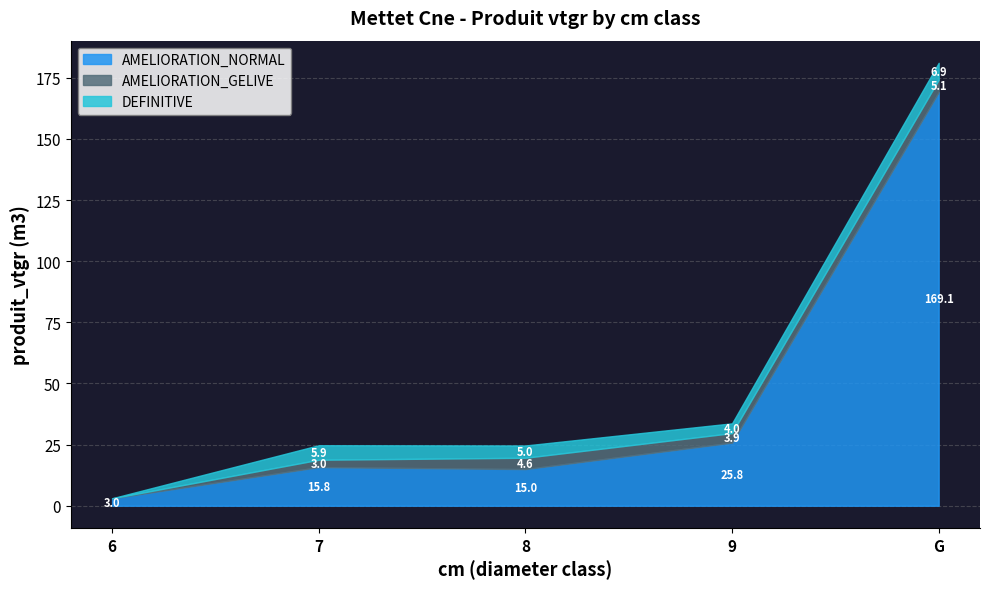

True or false: DEFINITIVE has a value of 9.4 at G.

False